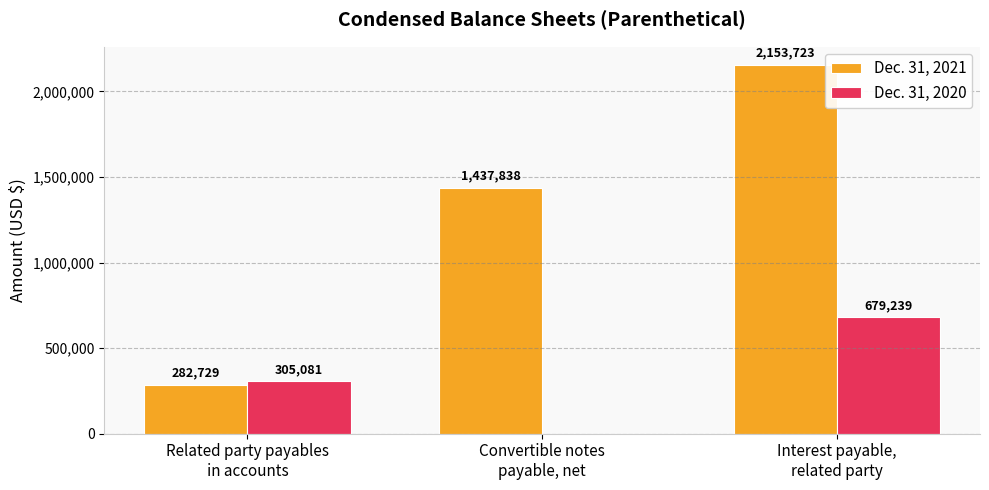

Which series has the largest range (max minus min)?

Dec. 31, 2021